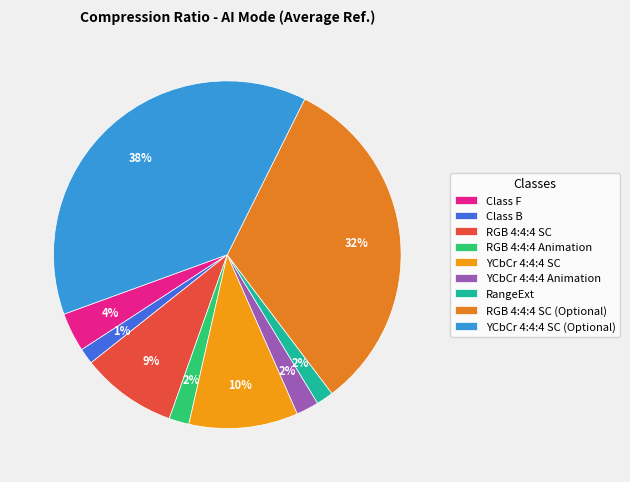

Does RGB 4:4:4 SC (Optional) represent more than half of the total?

No